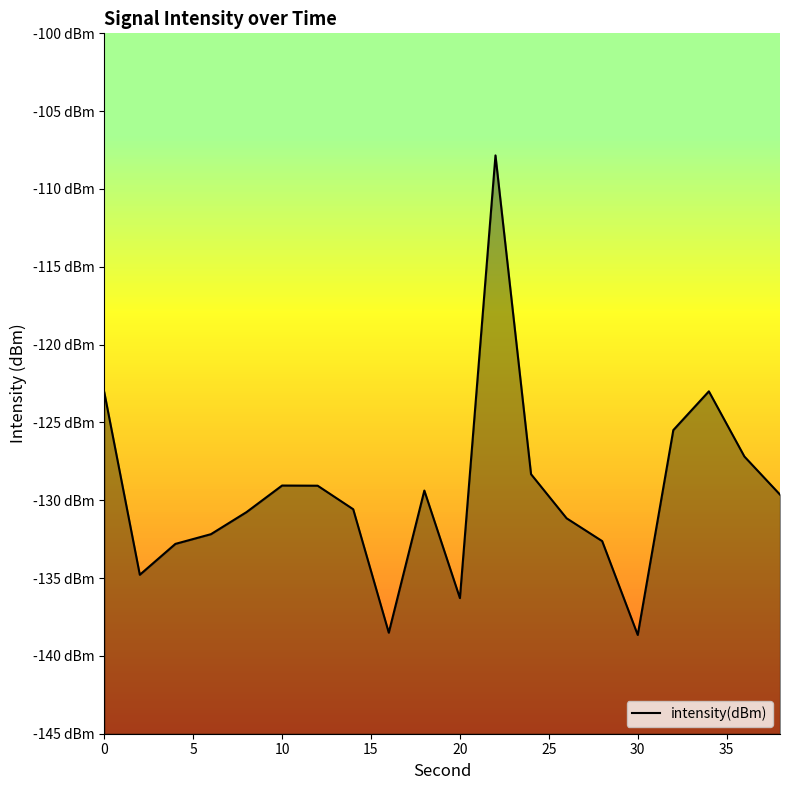

Read the value at 0.

-123.0